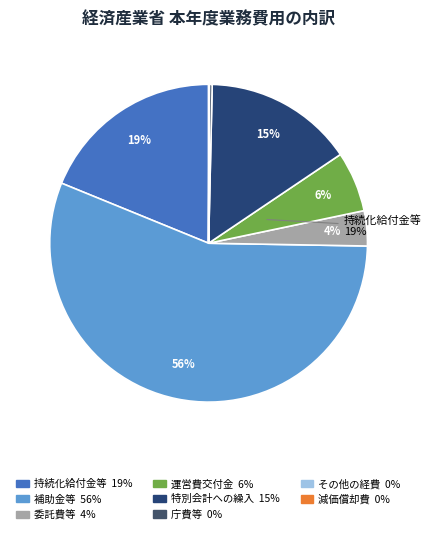

Combined, do 庁費等 and 委託費等 account for over 50%?

No